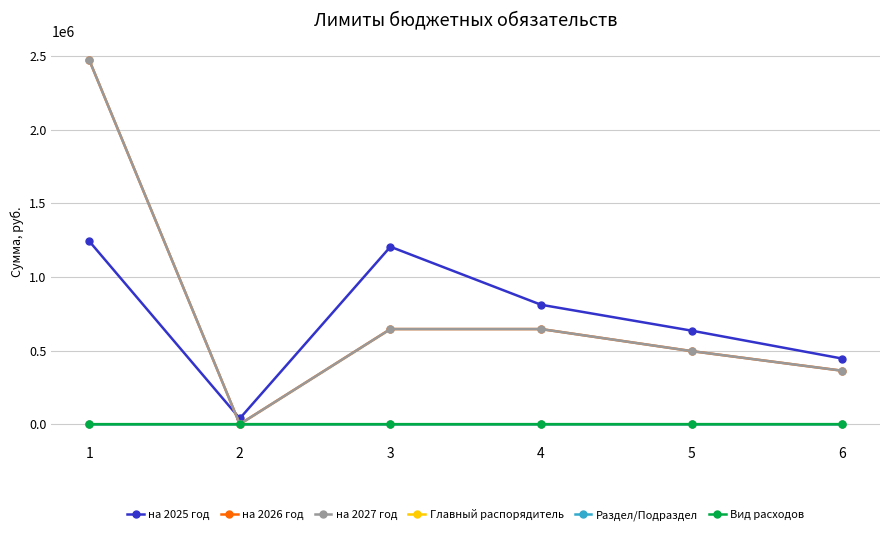

Reading right to left, extract all data points from this chart.

на 2025 год: 445402.0	635148.5	811164.1	1205293.1	38500.0	1243793.1
на 2026 год: 362850.0	496150.0	646050.0	646050.0	0.0	2475650.0
на 2027 год: 362850.0	496150.0	646050.0	646050.0	0.0	2475650.0
Главный распорядитель: 900.0	900.0	900.0	900.0	900.0	900.0
Раздел/Подраздел: 103.0	103.0	103.0	103.0	103.0	103.0
Вид расходов: 121.0	121.0	100.0	0.0	100.0	0.0